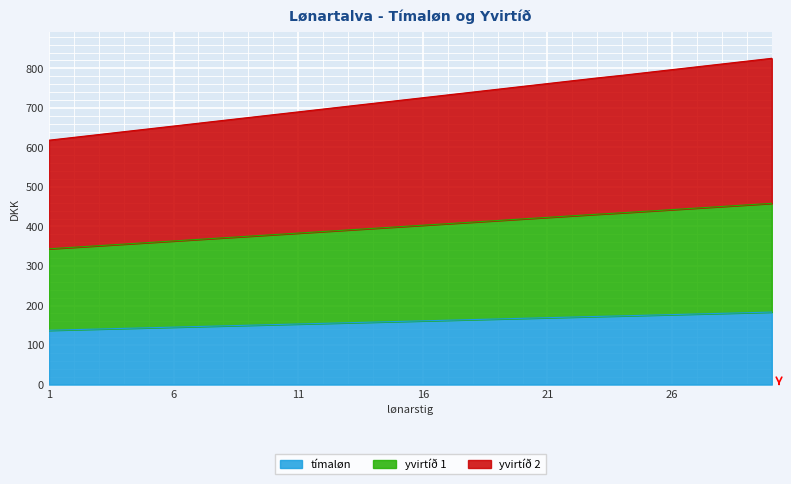

At which label is yvirtíð 2 closest to 721?

15